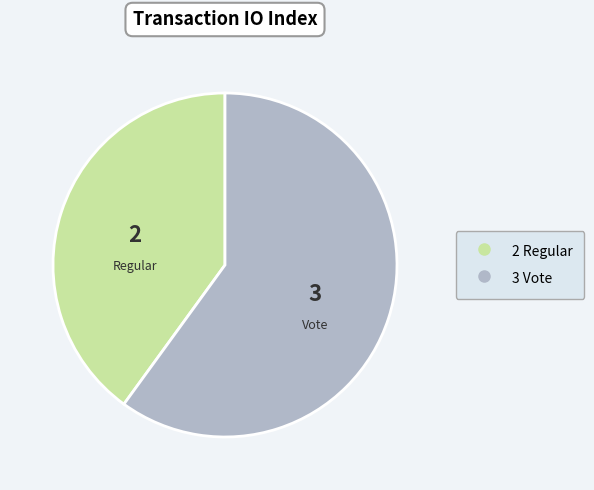

Is there a majority slice in this chart?

Yes